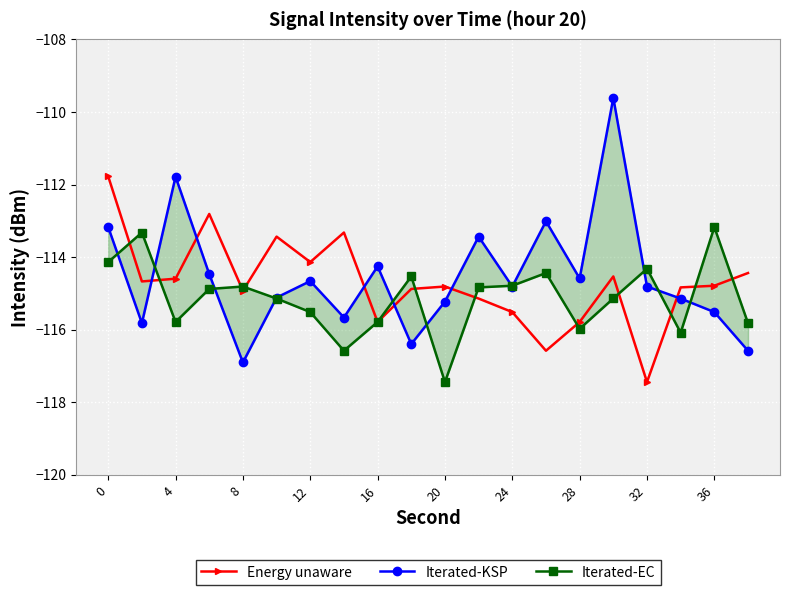

What is the value of the Iterated-EC point at the 10th from the left?

-114.5